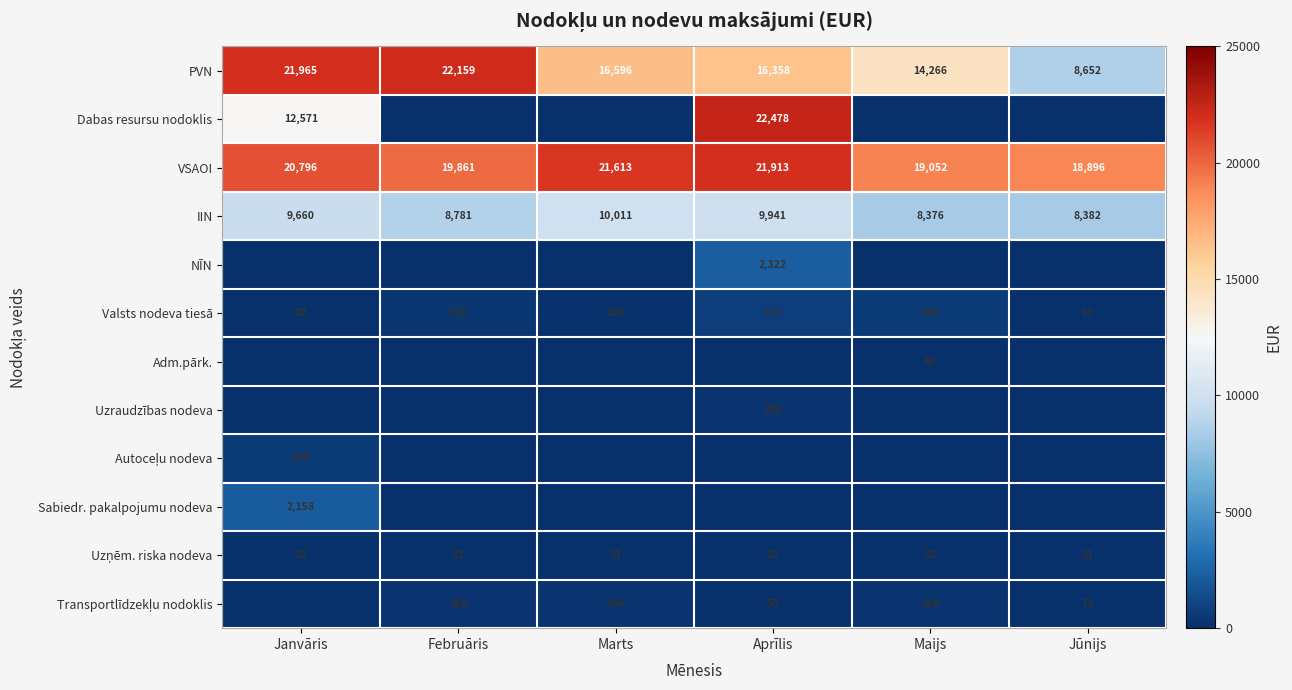

Read the Valsts nodeva tiesā value at Februāris, to the nearest 50.

350